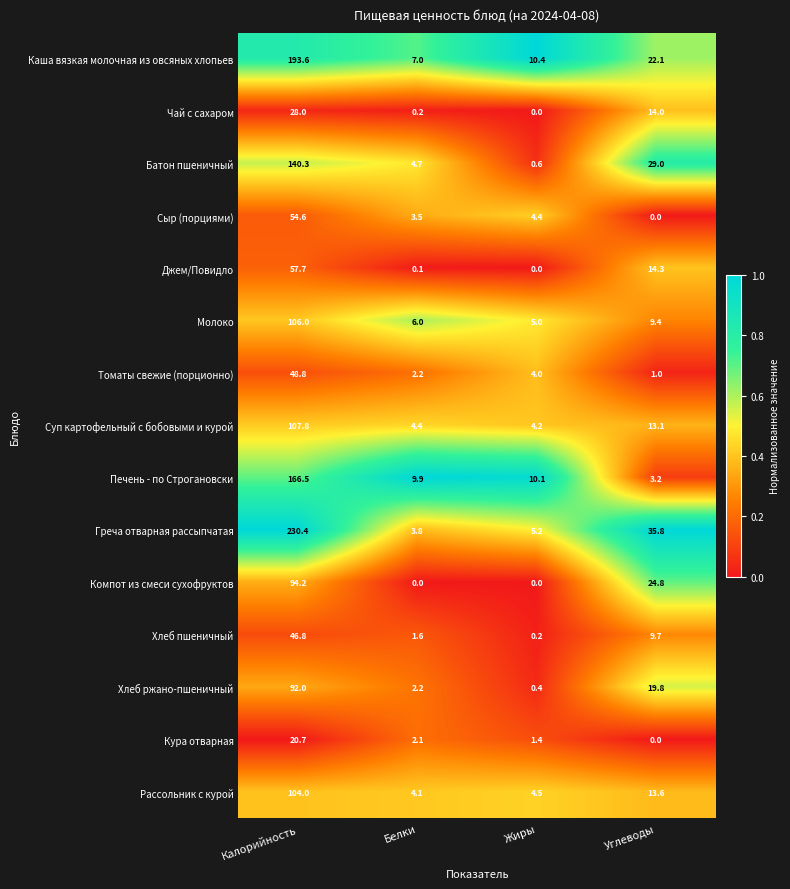

At which category is the sum across all series the highest?

Калорийность